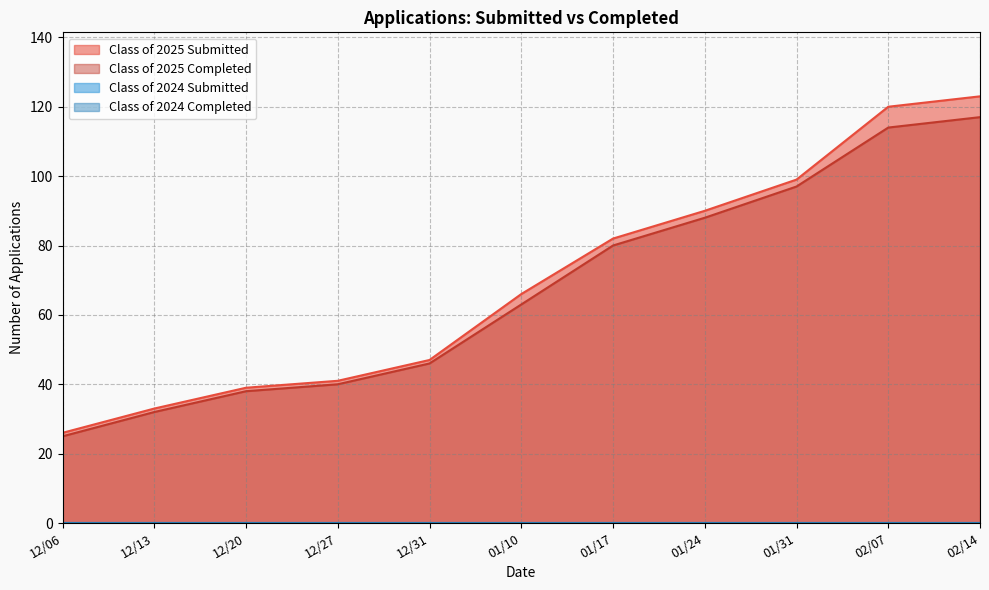

What is the value of the Class of 2025 Completed point at the 3rd from the left?

38